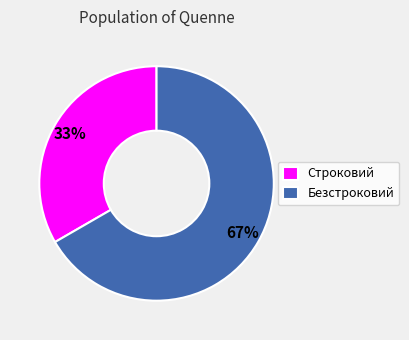

Do Безстроковий and Строковий together represent more than half of the pie?

Yes